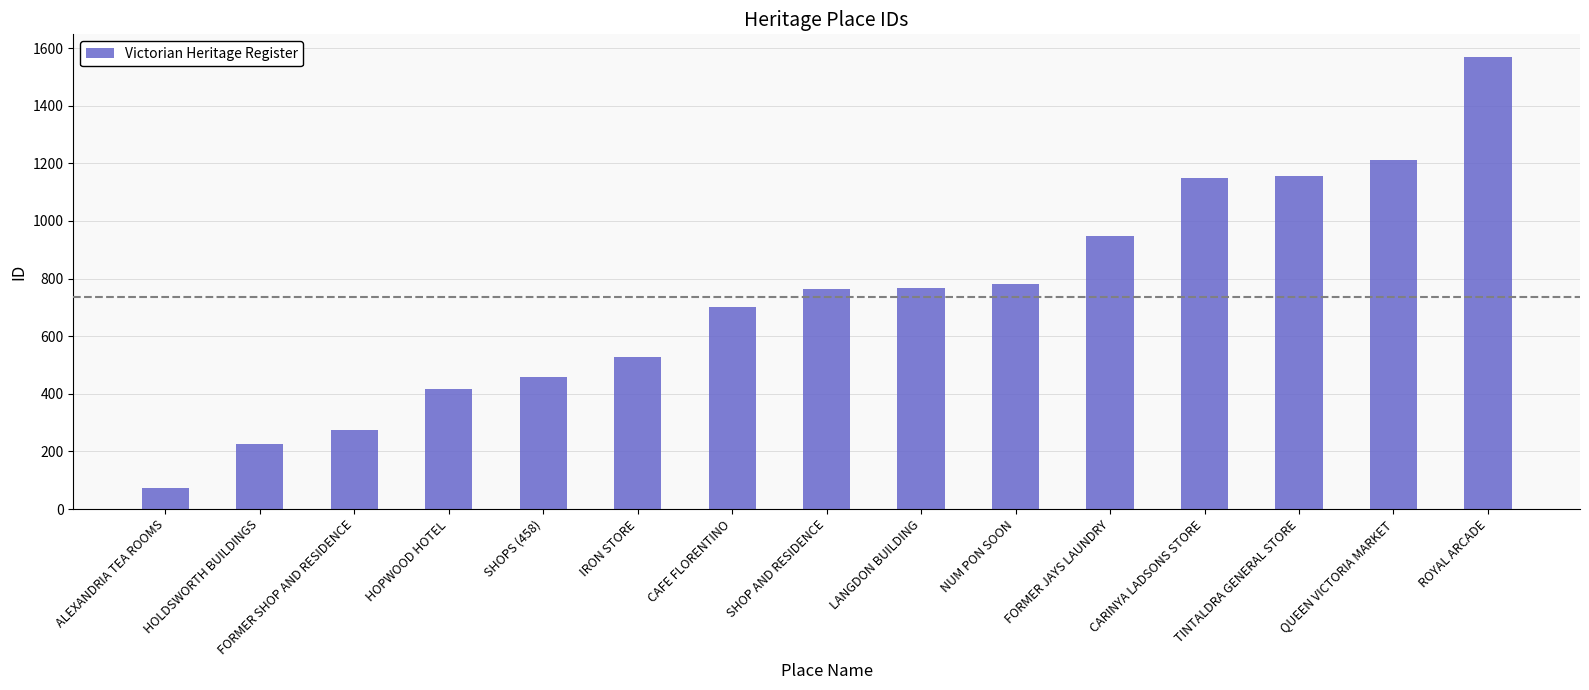

At which category does the chart reach its minimum across all series?

ALEXANDRIA TEA ROOMS